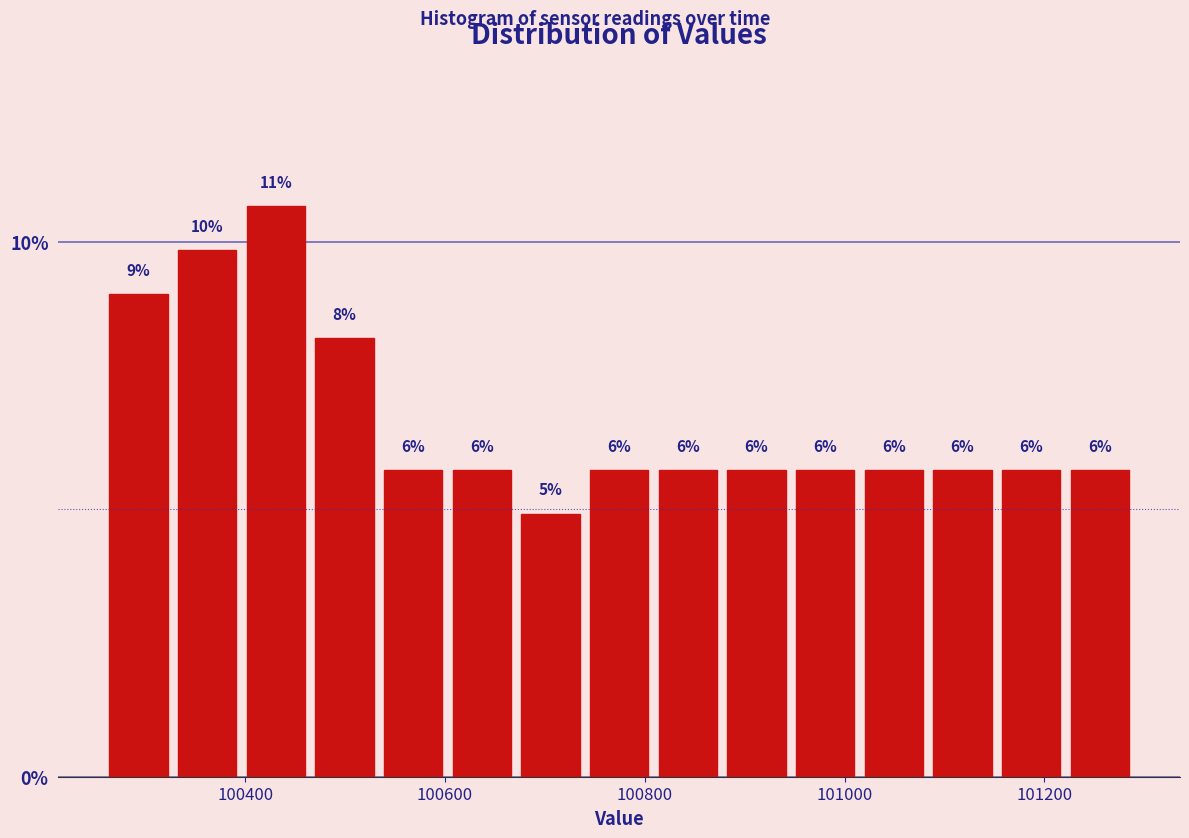

Read against the x-axis, roughly where is the centre of the tallest bar?

100440